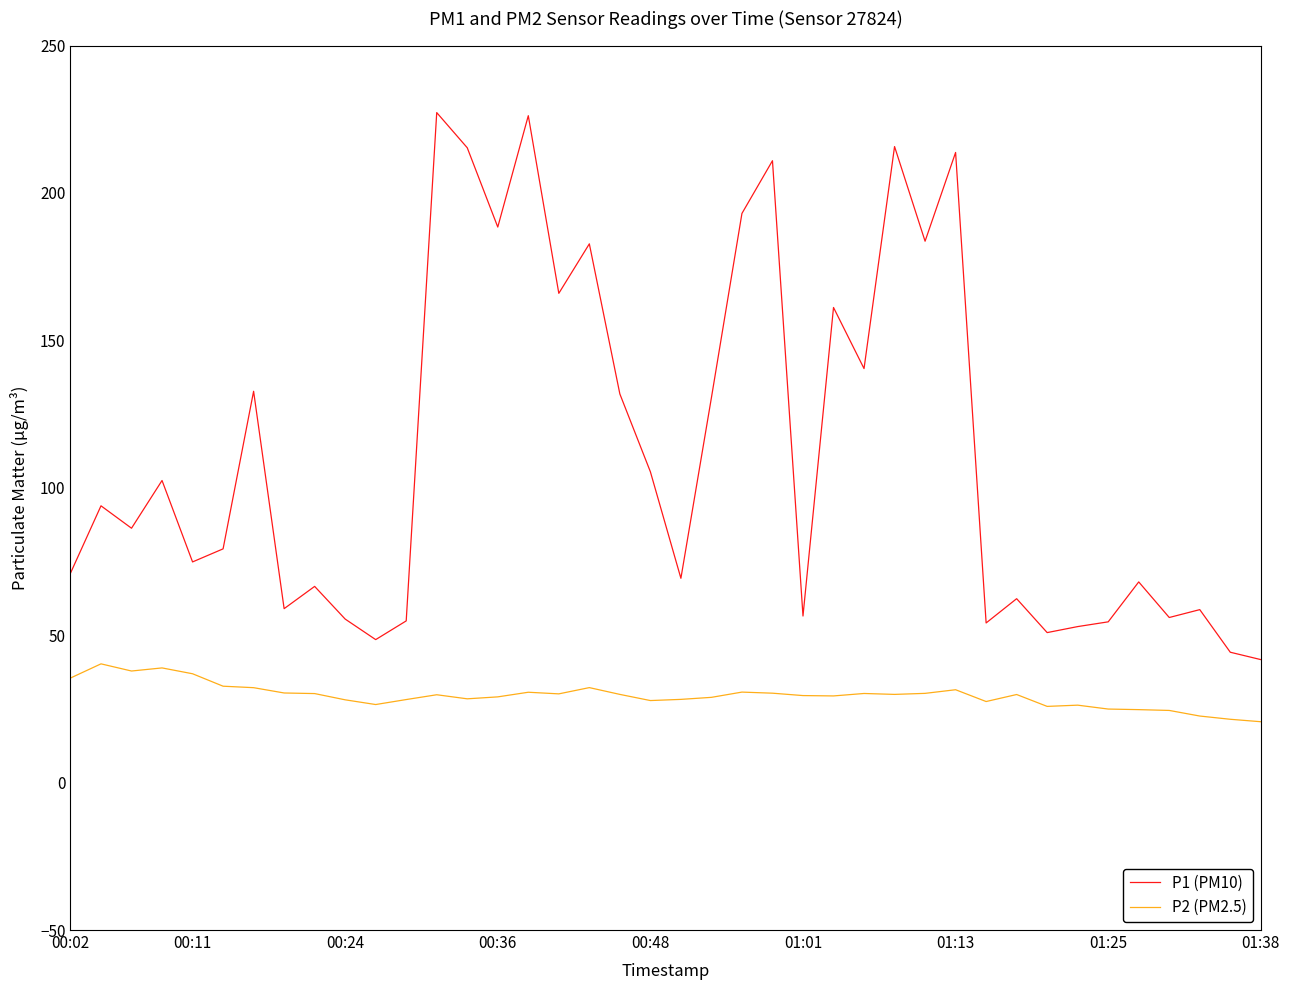

What is the lowest value of the P1 (PM10) series?

41.7